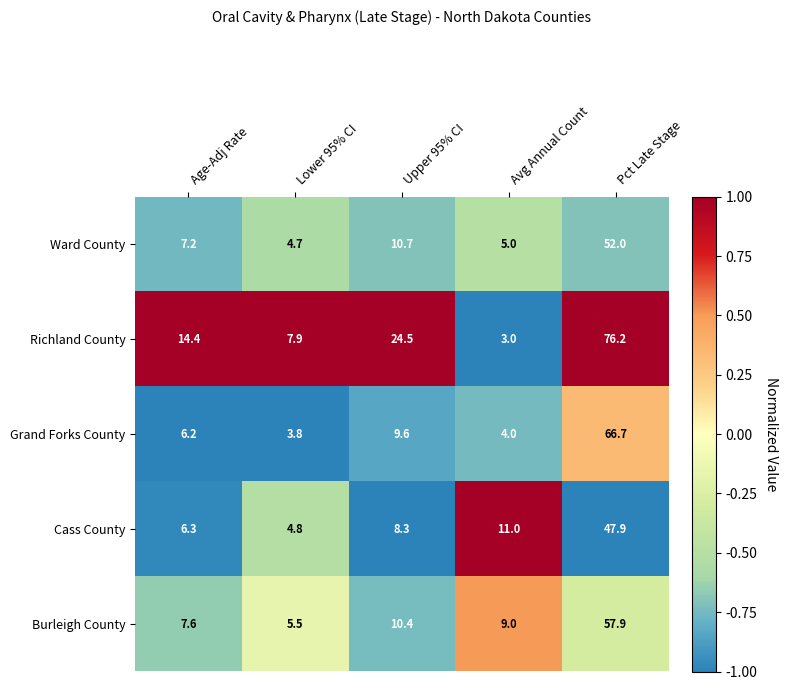

True or false: Burleigh County has a value of 8.3 at Lower 95% CI.

False